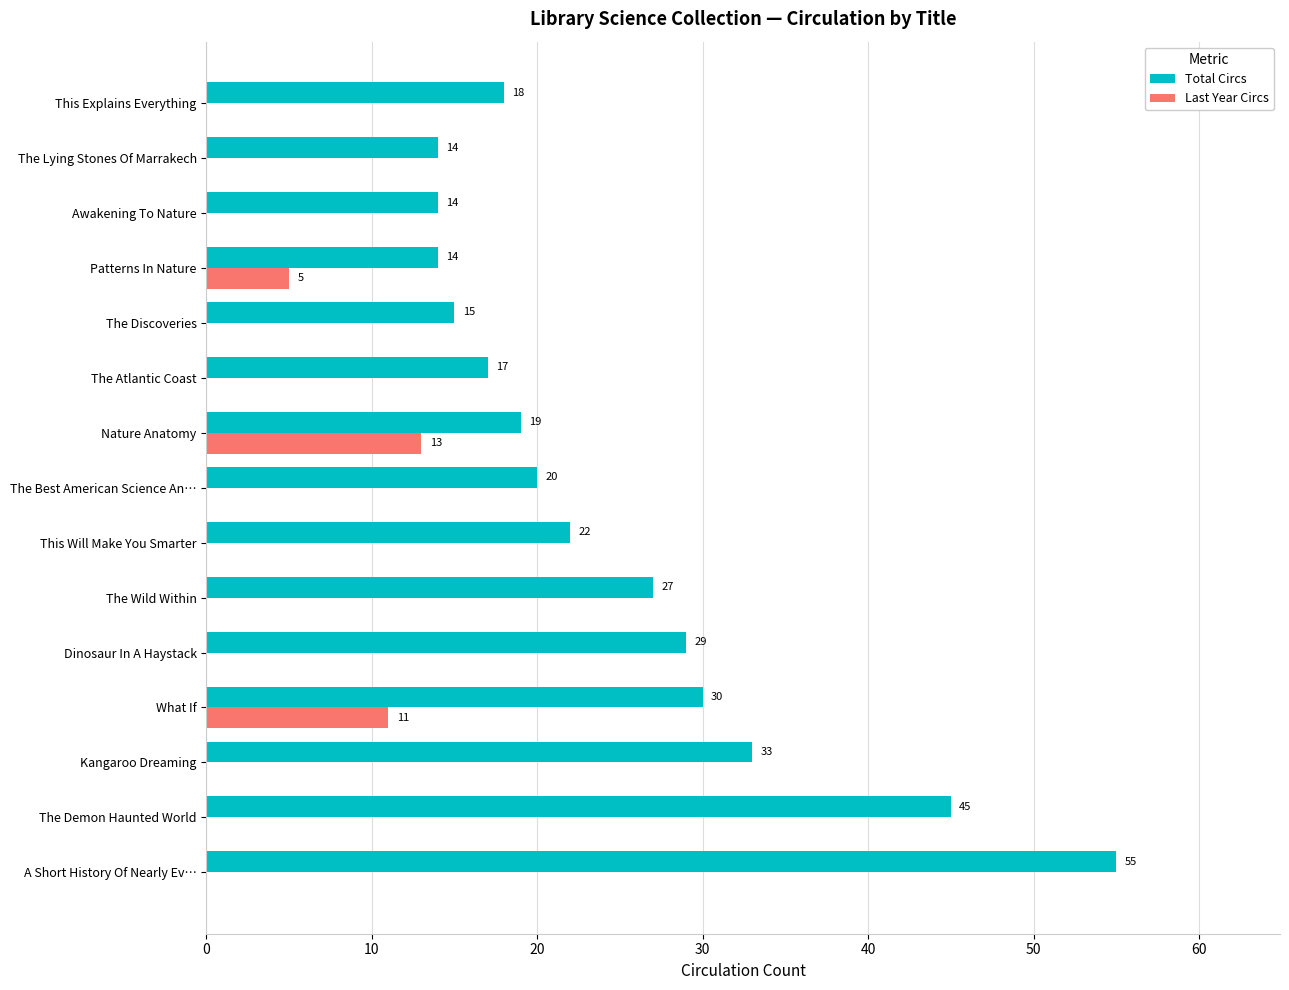

Is the value of Total Circs at Awakening To Nature greater than the value of Last Year Circs at Dinosaur In A Haystack?

Yes